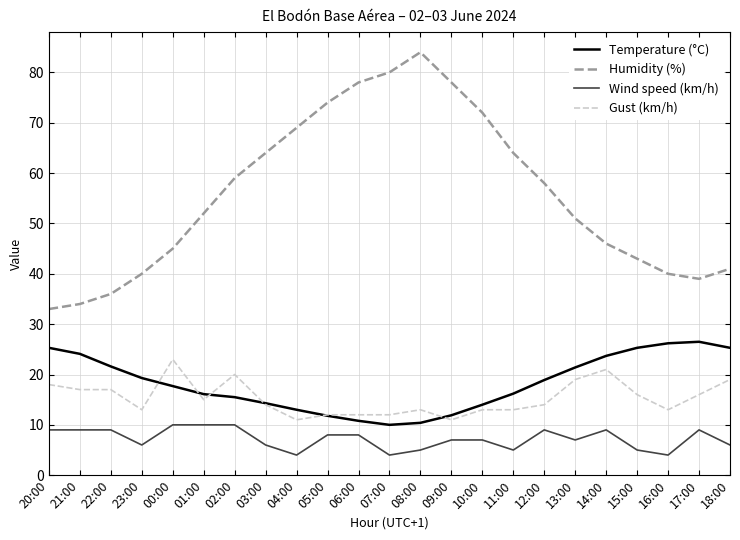

Which series has the largest range (max minus min)?

Humidity (%)